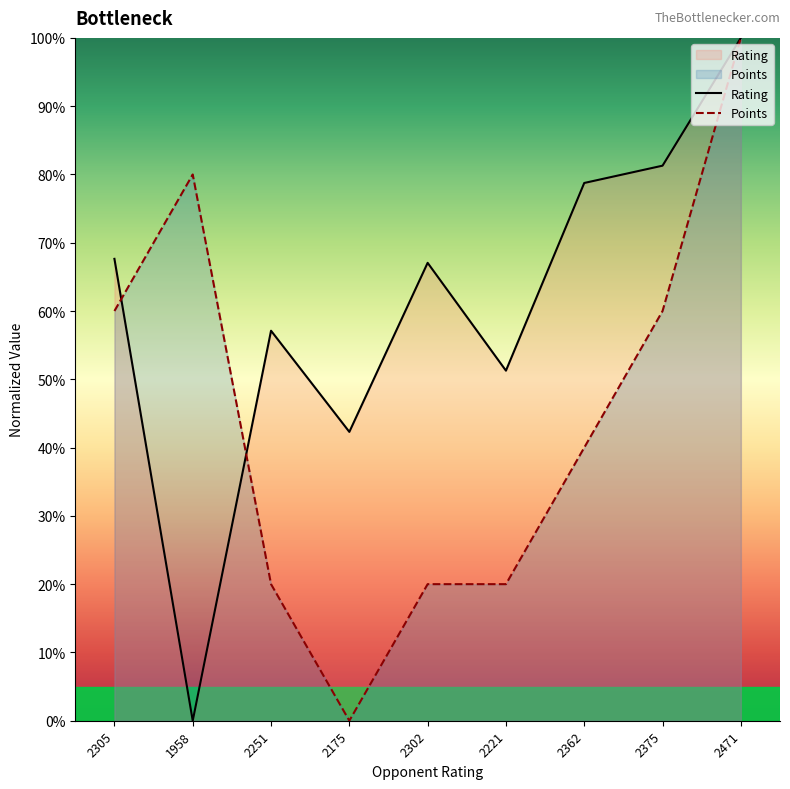

Does the chart have visible grid lines?

No